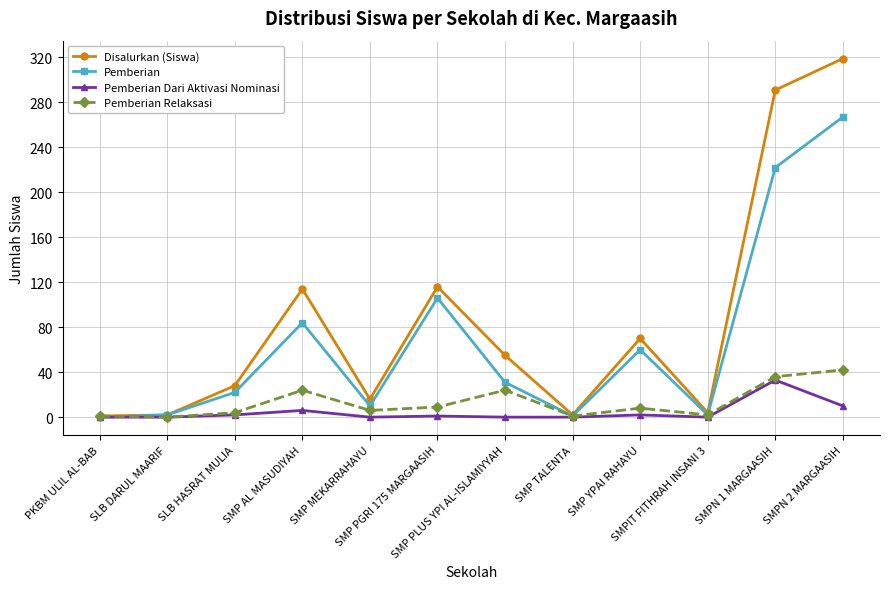

At which category is the sum across all series the highest?

SMPN 2 MARGAASIH